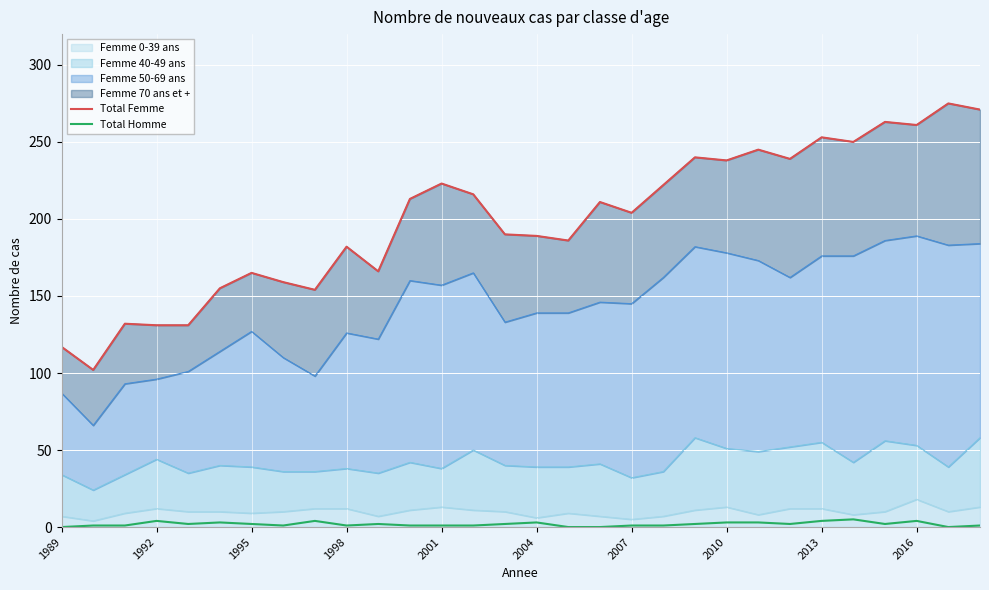

Reading left to right, list all the values displayed in this chart.

Total Femme: 117	102	132	131	131	155	165	159	154	182	166	213	223	216	190	189	186	211	204	222	240	238	245	239	253	250	263	261	275	271
Total Homme: 0	1	1	4	2	3	2	1	4	1	2	1	1	1	2	3	0	0	1	1	2	3	3	2	4	5	2	4	0	1